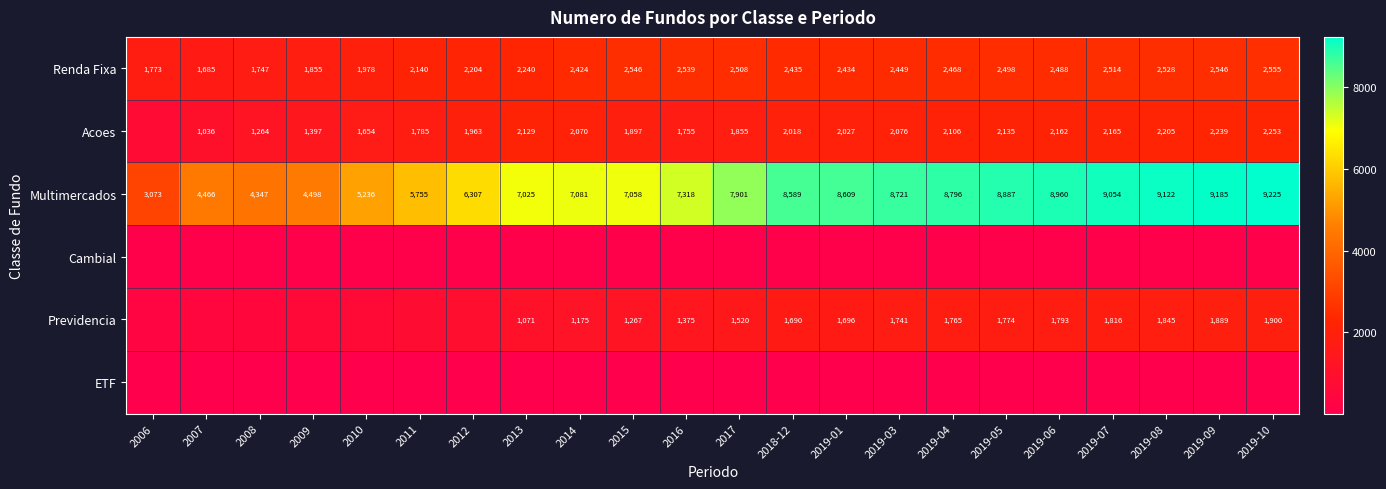

True or false: Multimercados has a value of 12872 at 2019-10.

False